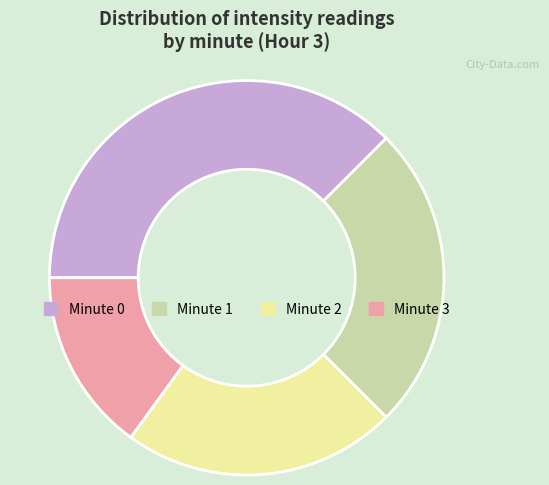

What is the ratio of the value at Minute 1 to the value at Minute 3?

1.7